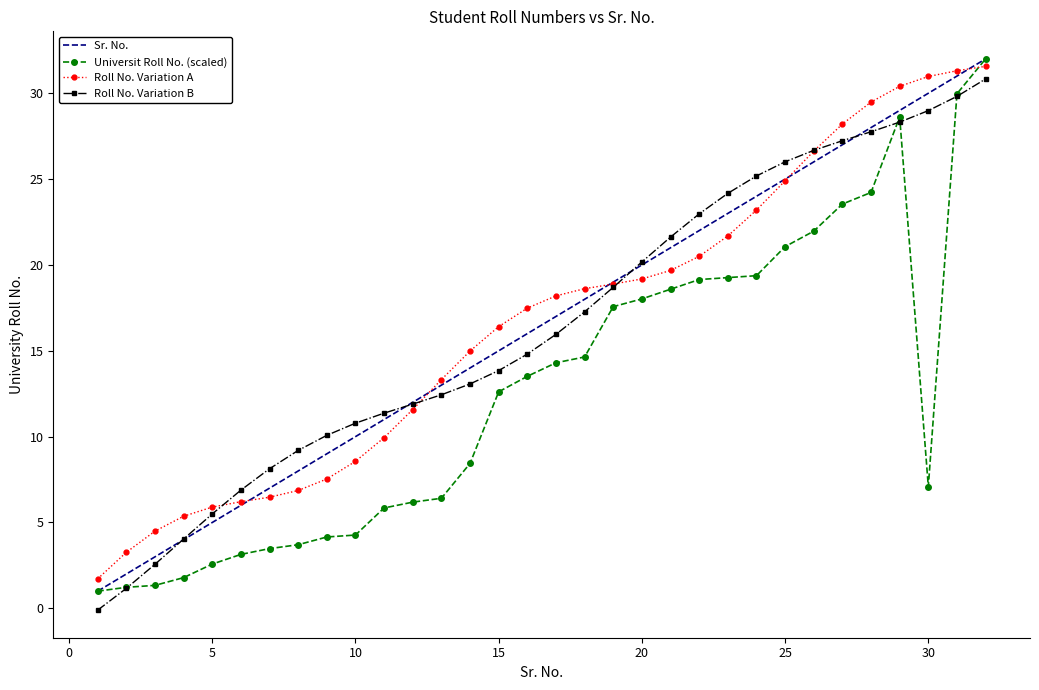

What are all the series names shown in the legend?

Sr. No., Universit Roll No. (scaled), Roll No. Variation A, Roll No. Variation B